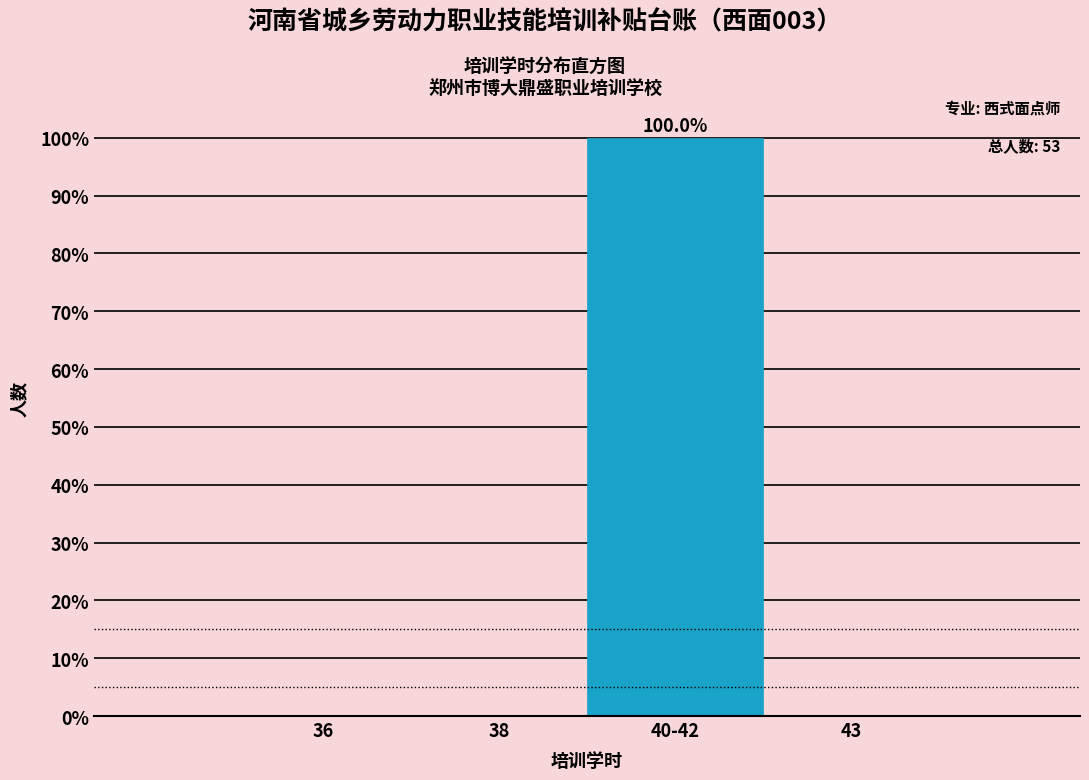

Reading left to right, transcribe all the data shown in this chart.

36=0	38=0	40-42=100	43=0